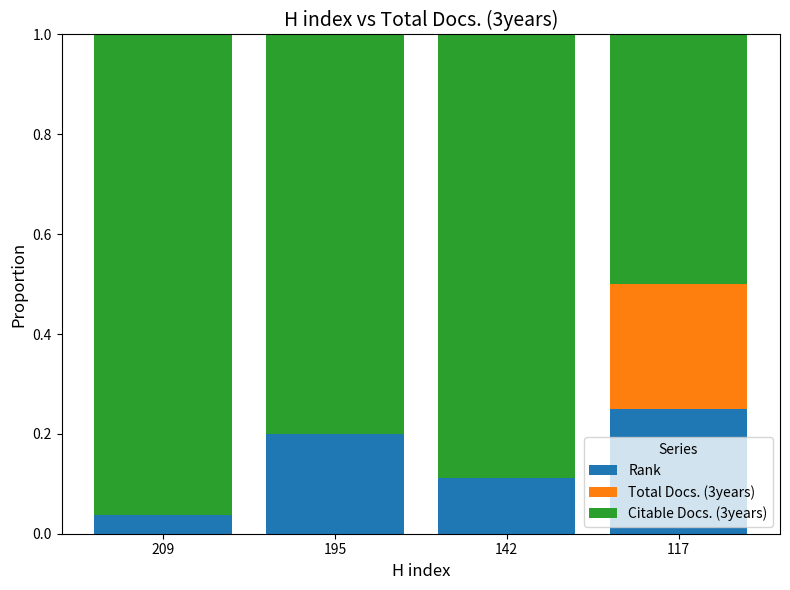

The value of Rank at 209 is 0.0. True or false?

True